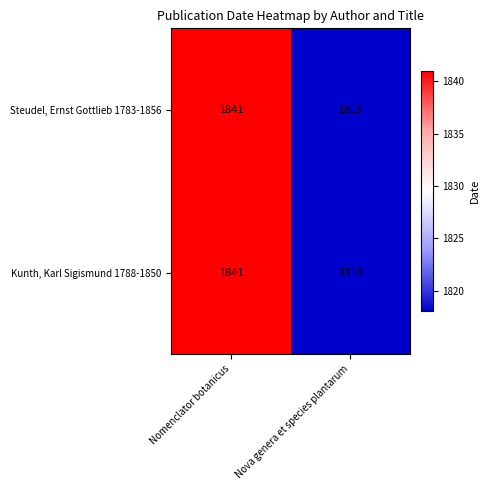

What is the approximate value of Kunth, Karl Sigismund 1788-1850 at Nomenclator botanicus?

1841